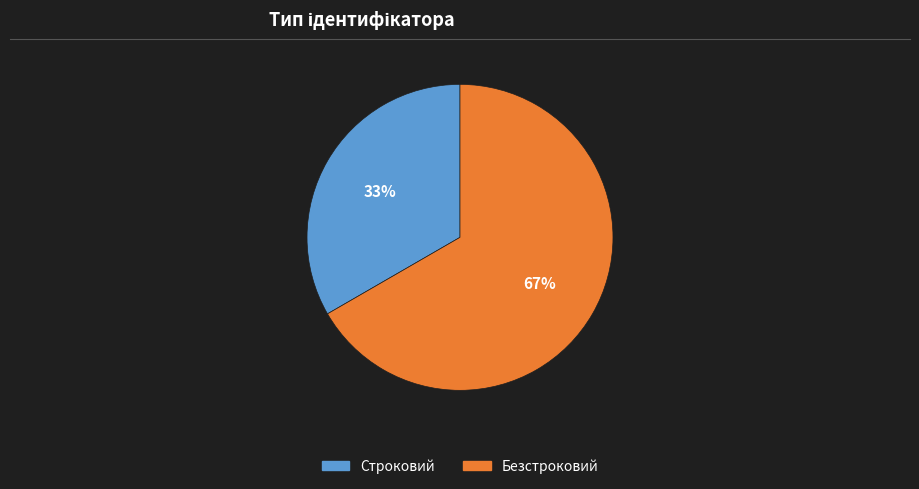

To the nearest percent, what percentage of the pie is Безстроковий?

67%